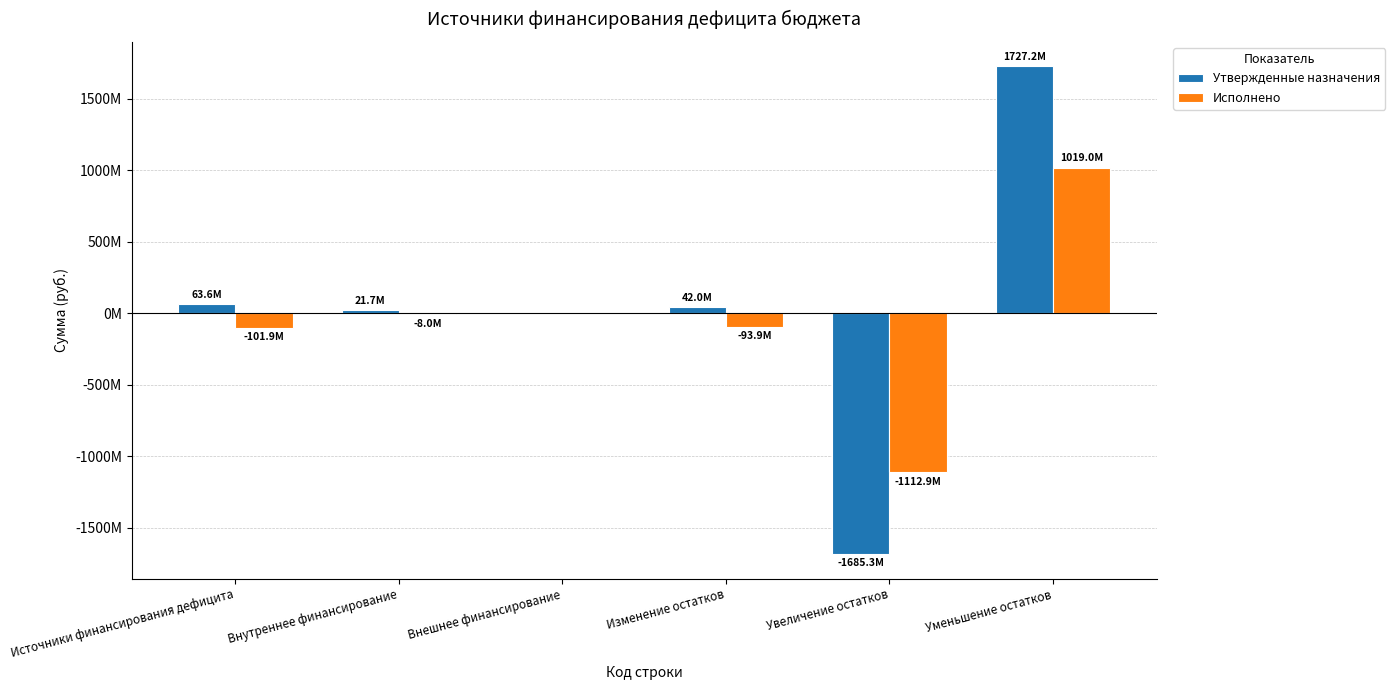

Which series has the largest total across all categories?

Утвержденные назначения